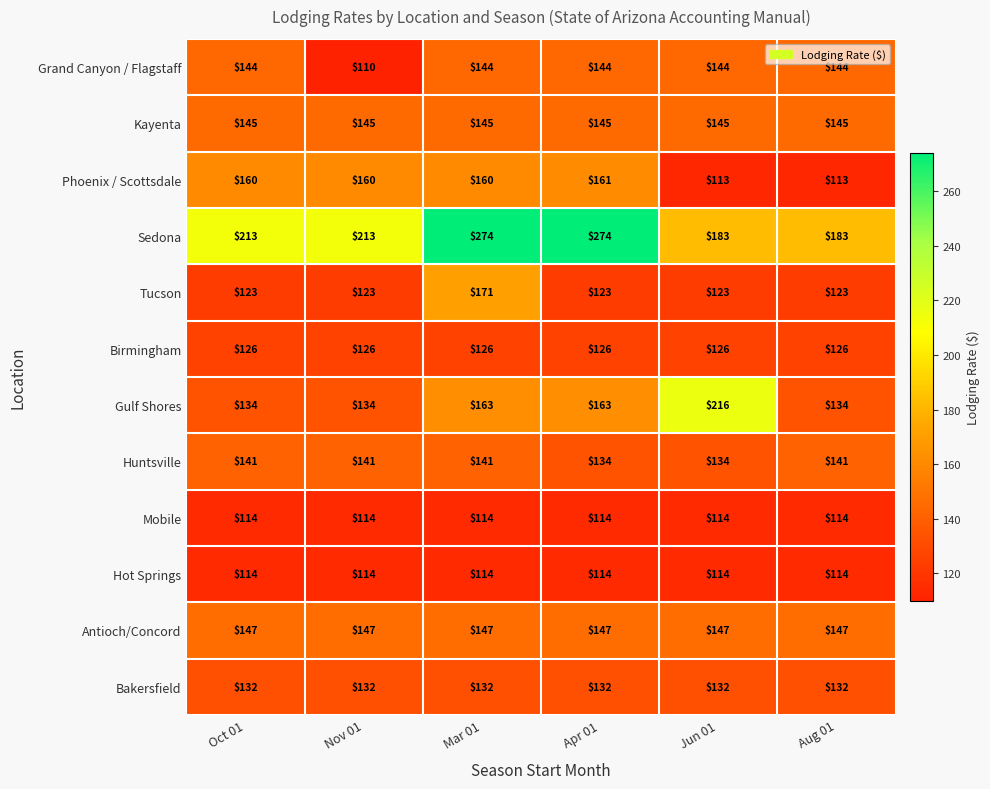

What is the spread (max minus min) of values at Aug 01?

70